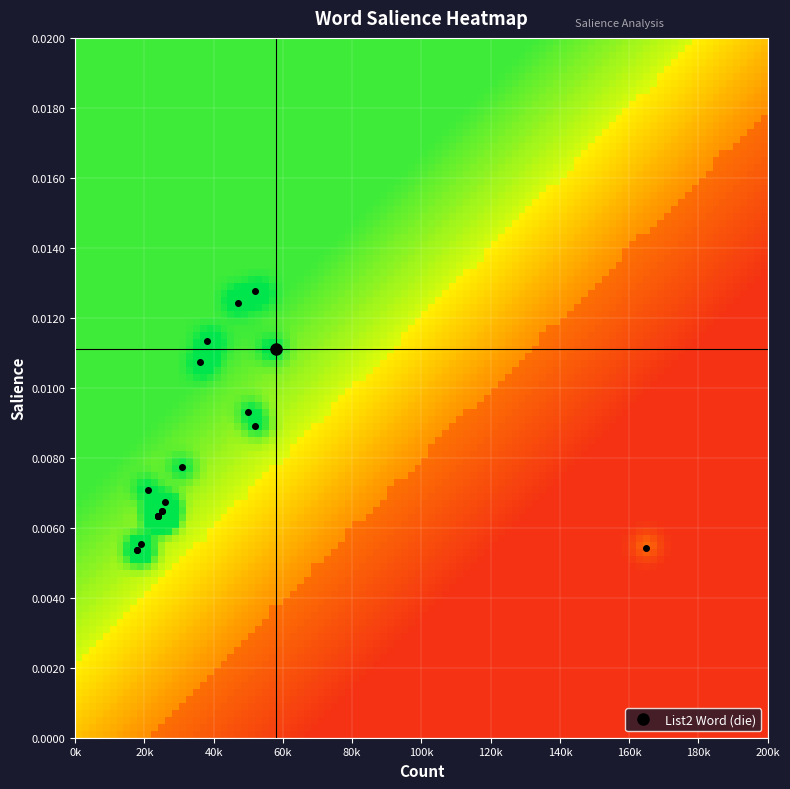

Rank the series by their maximum value, from highest to lowest.

counts, salience